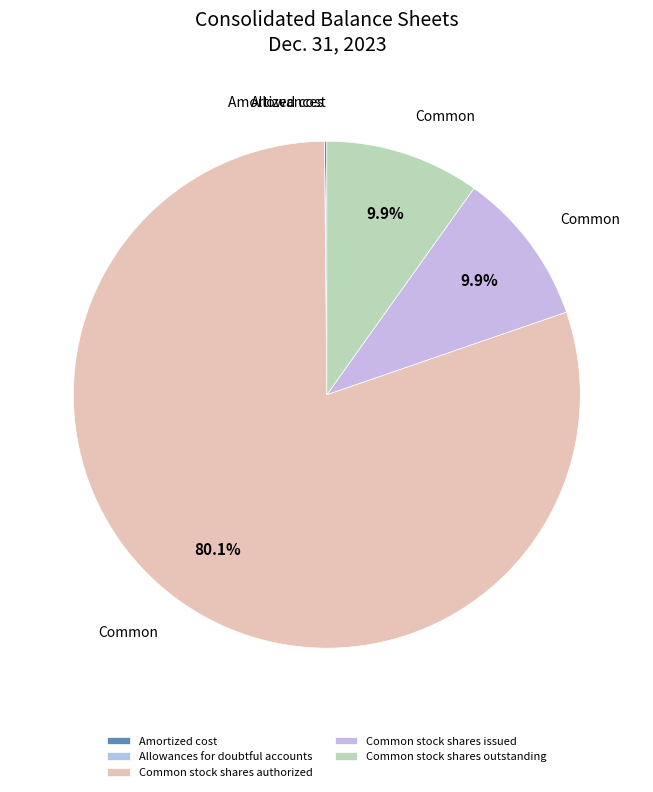

Which slice is the smallest?

Allowances for doubtful accounts